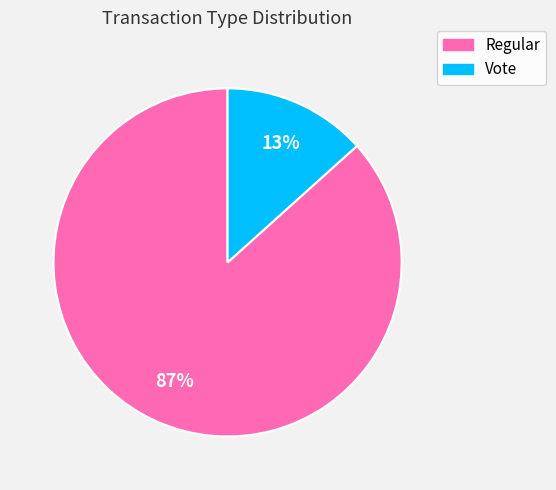

Is the sum of Regular and Vote greater than half?

Yes